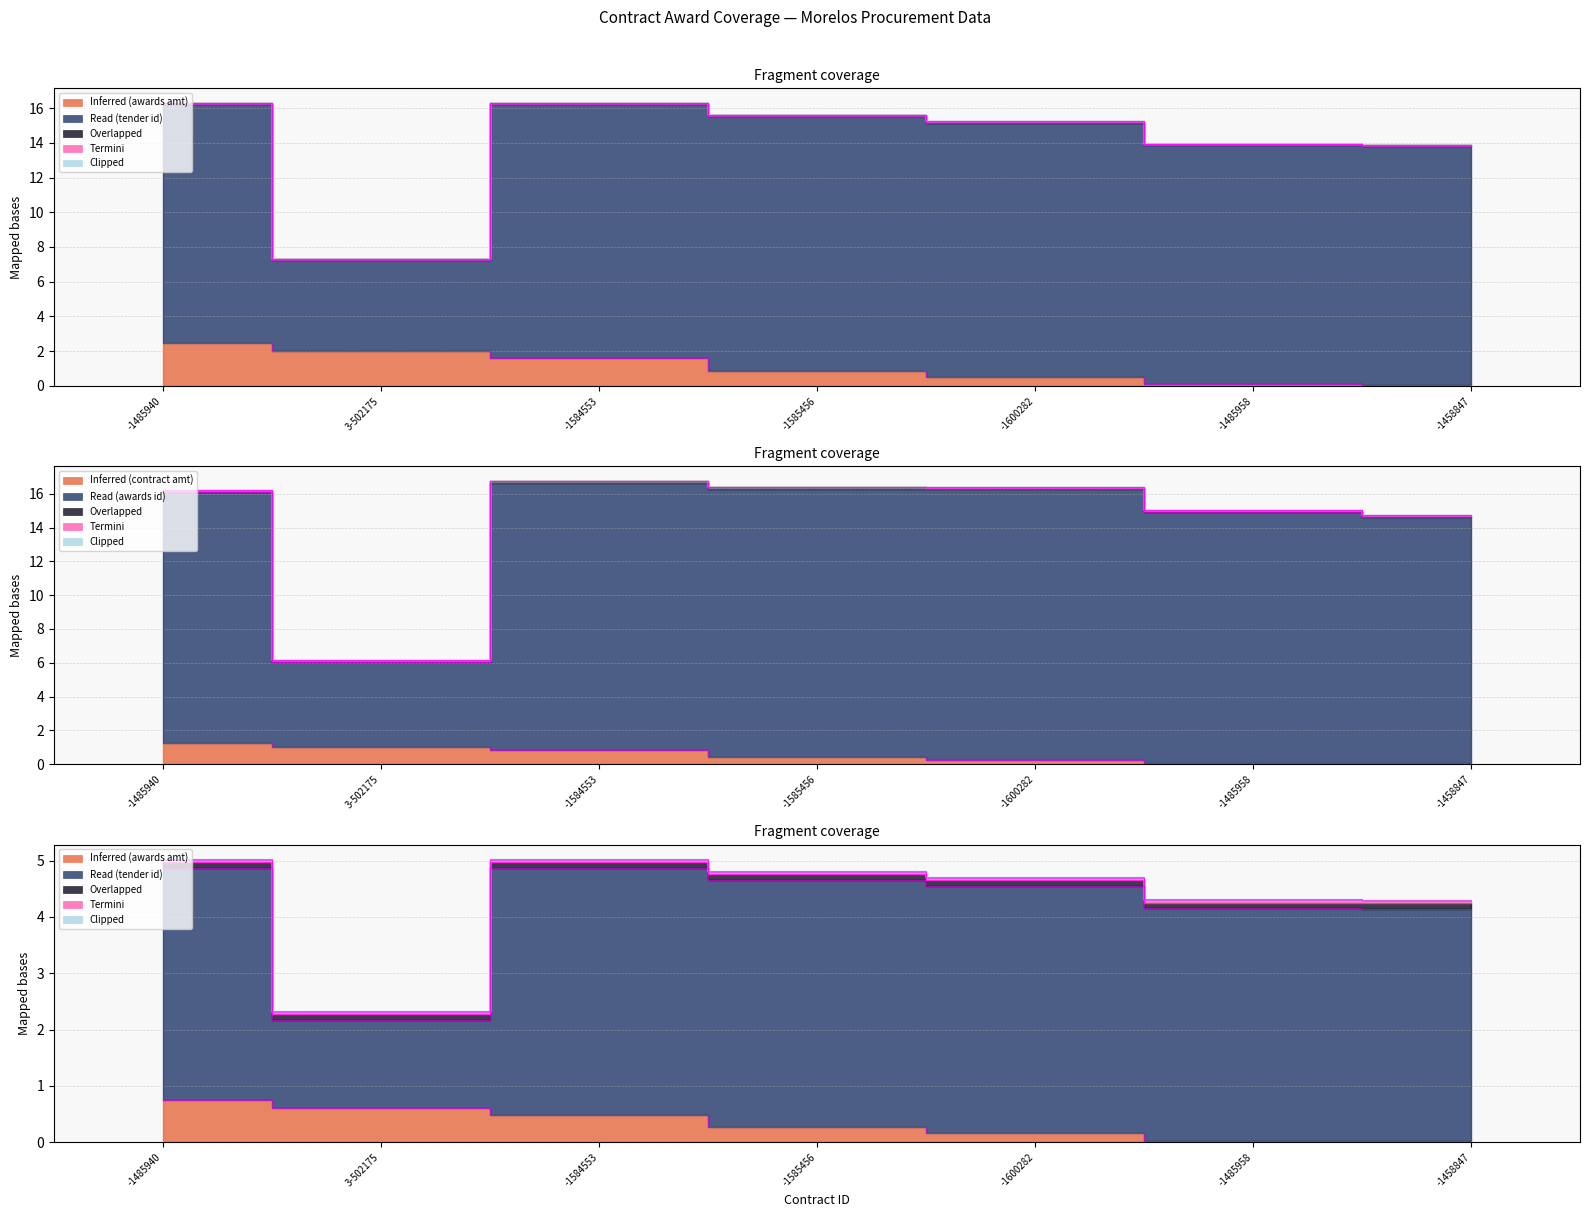

True or false: tender.id has more than 0 interior local peaks.

True